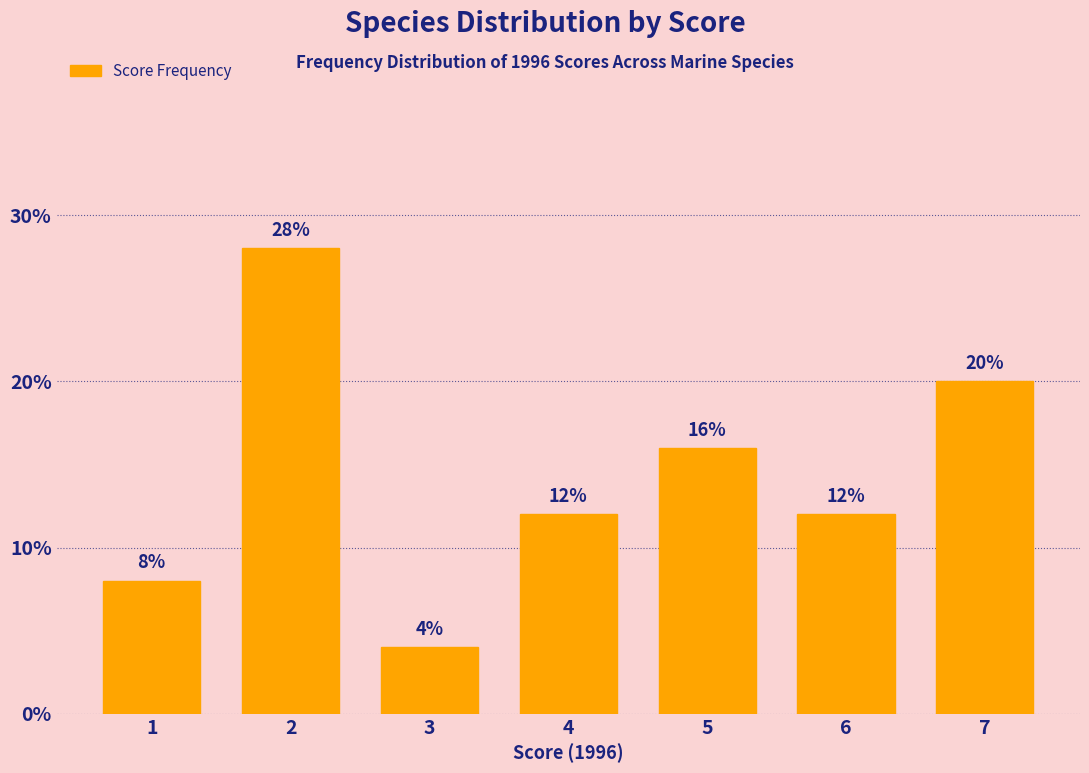

Reading left to right, transcribe all the data shown in this chart.

1=8.0	2=28.0	3=4.0	4=12.0	5=16.0	6=12.0	7=20.0